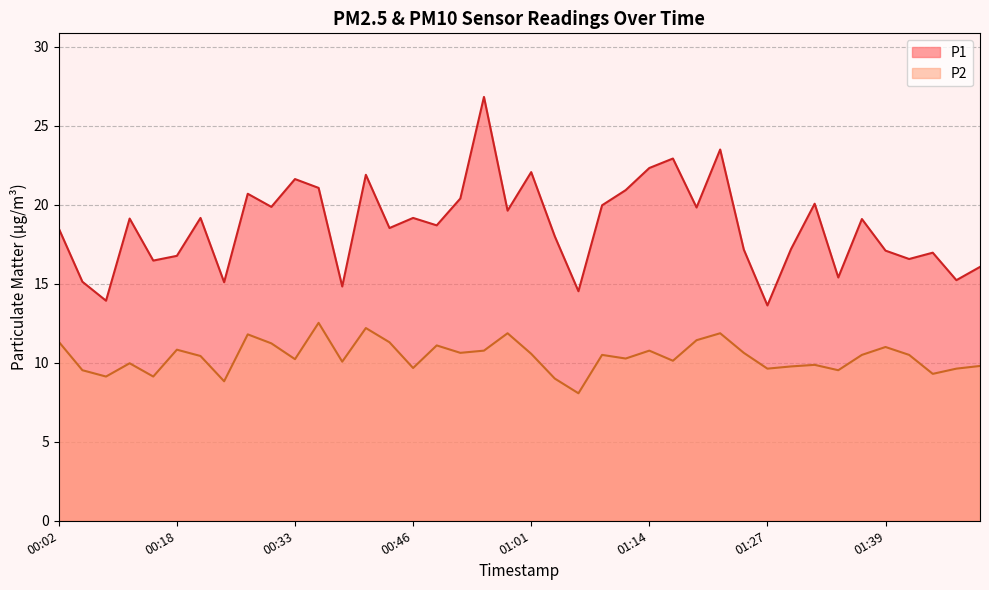

What is the difference between the maximum and minimum values in the P1 series?

13.2